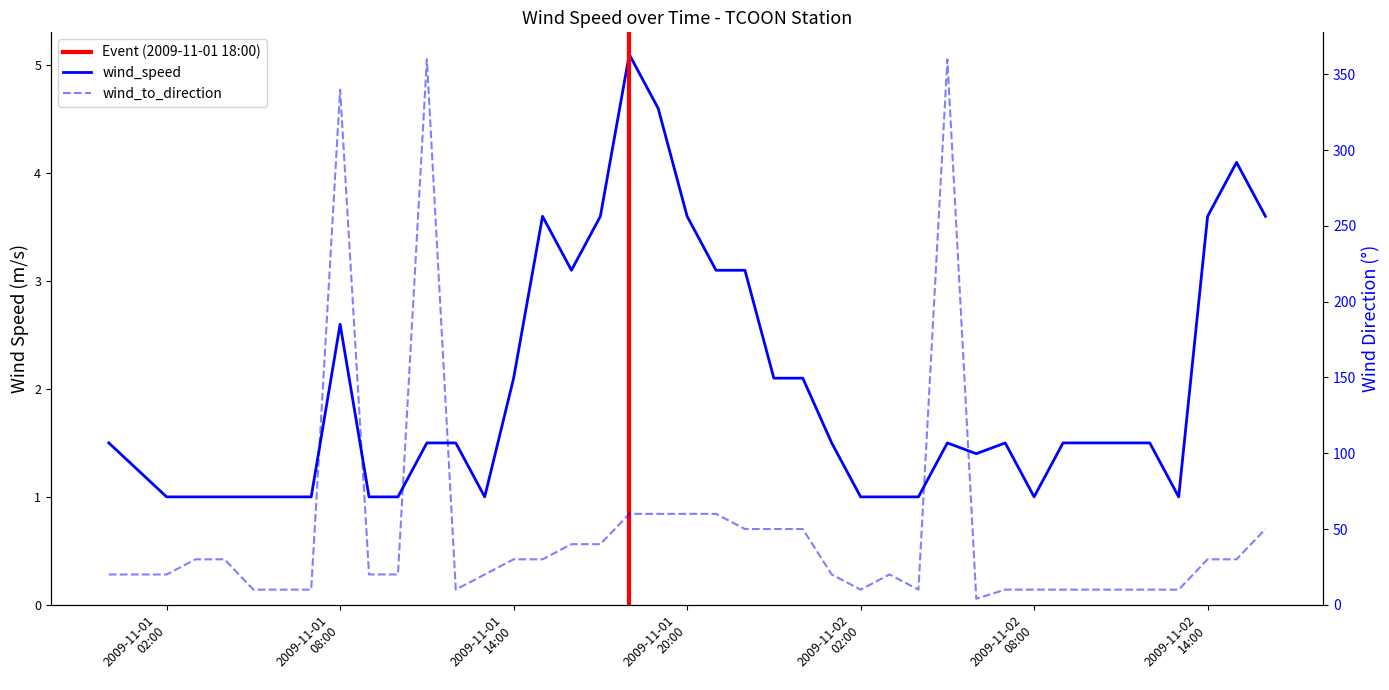

Count the number of values greater than 1.

26